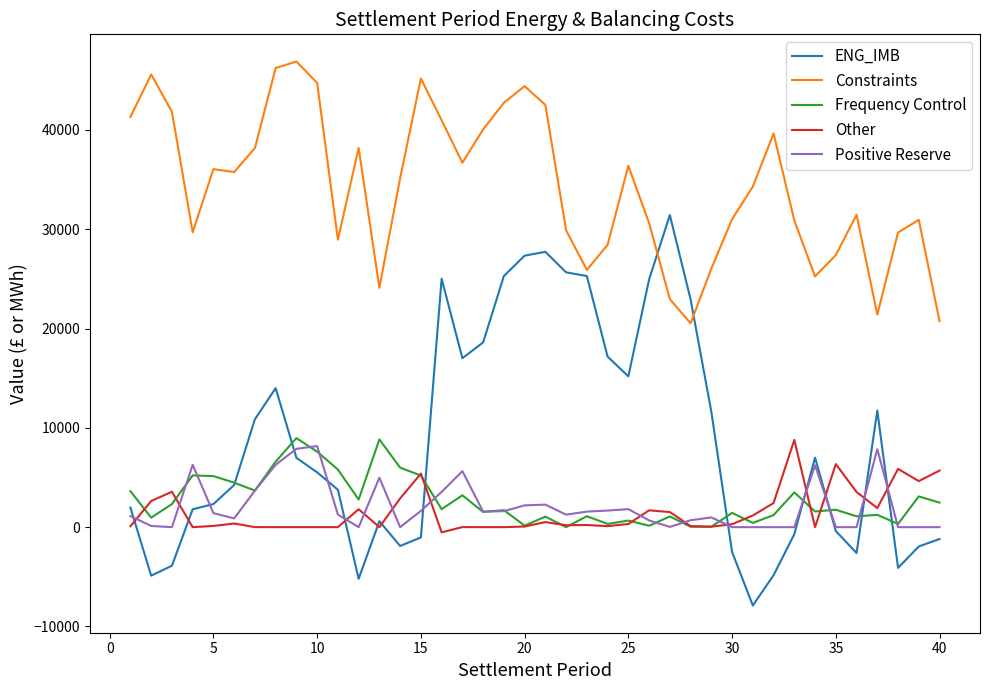

Which series has the widest spread of values?

ENG_IMB